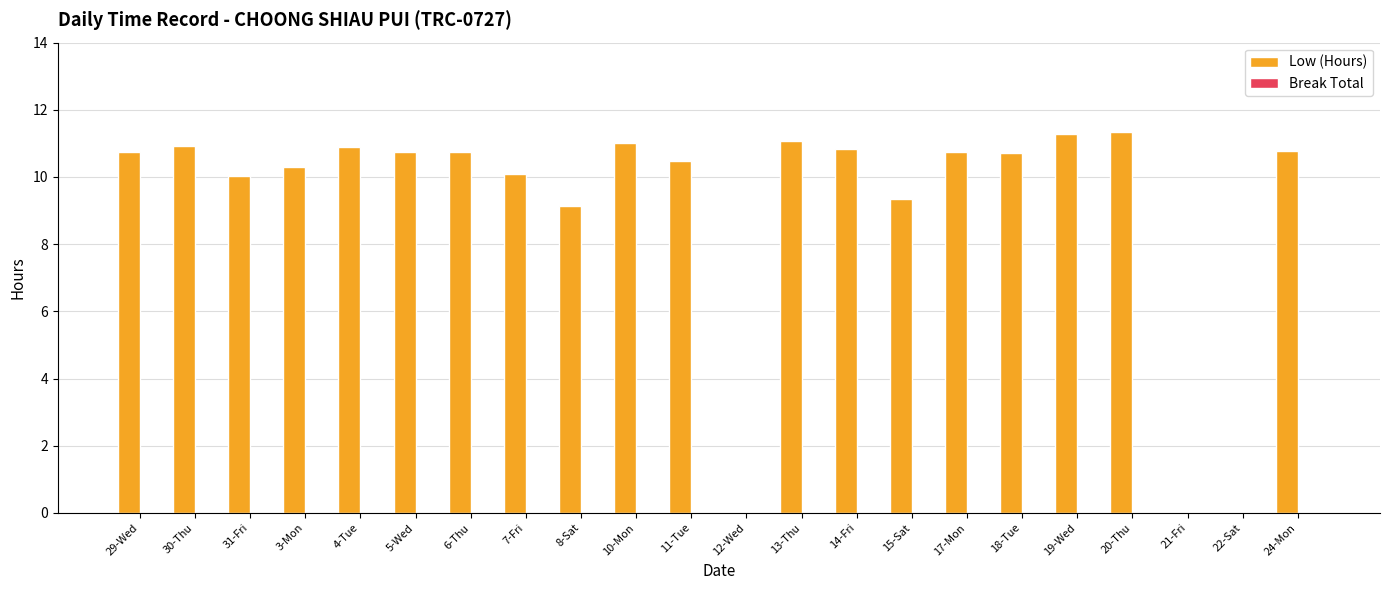

The chart shows a value of 10.8 at 24-Mon. True or false?

True